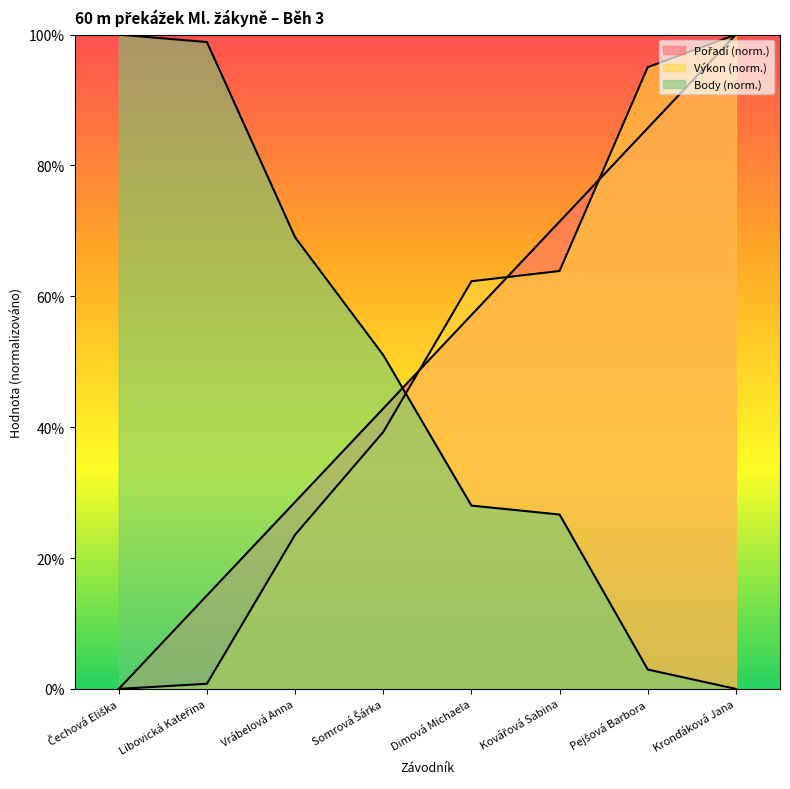

Count the number of data series in this chart.

3